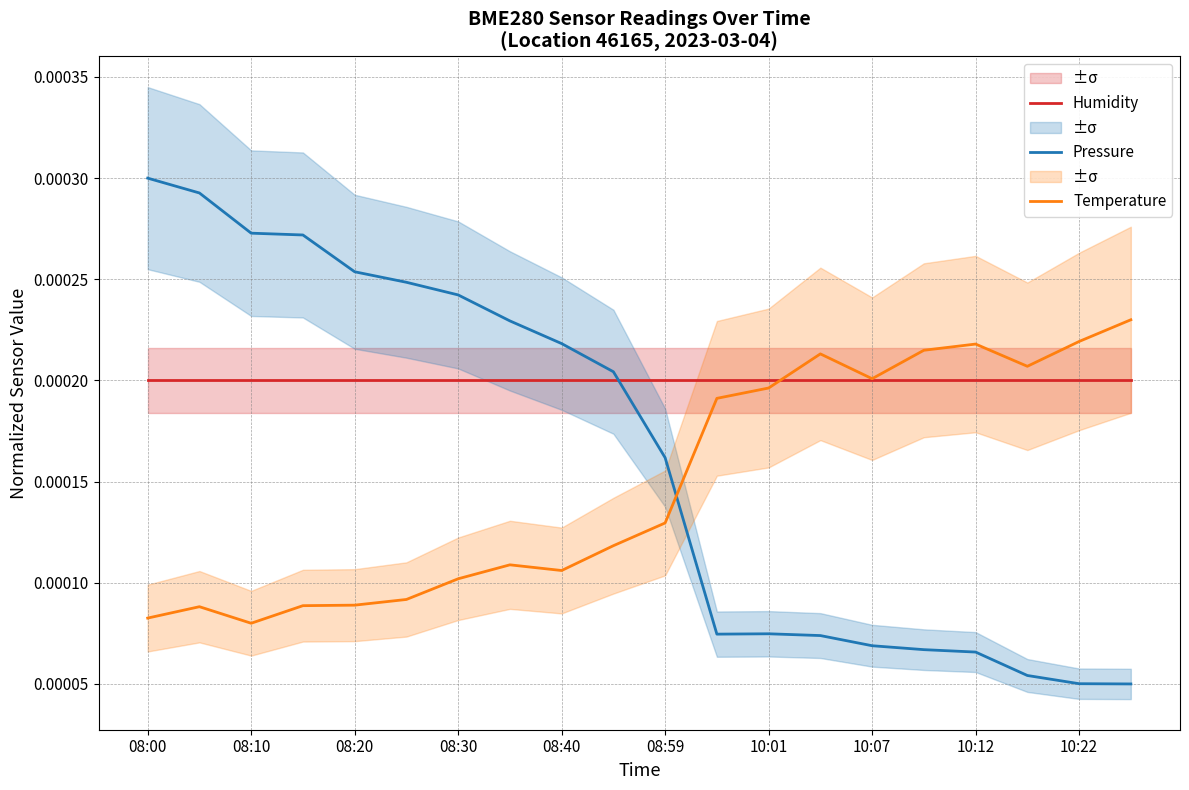

Count the Pressure values in the range 0 to 1.

20